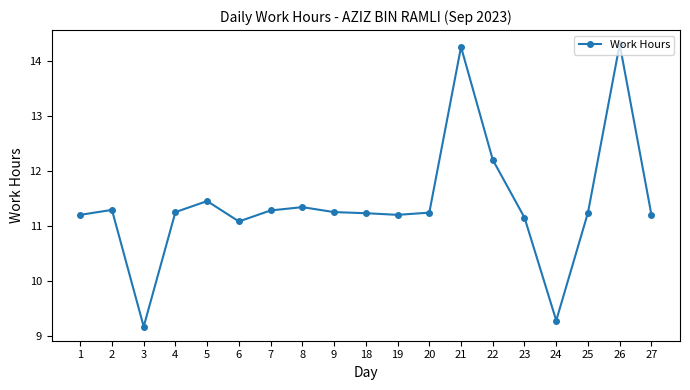

Approximately how many times larger is the value at 25 compared to 6?

1.0